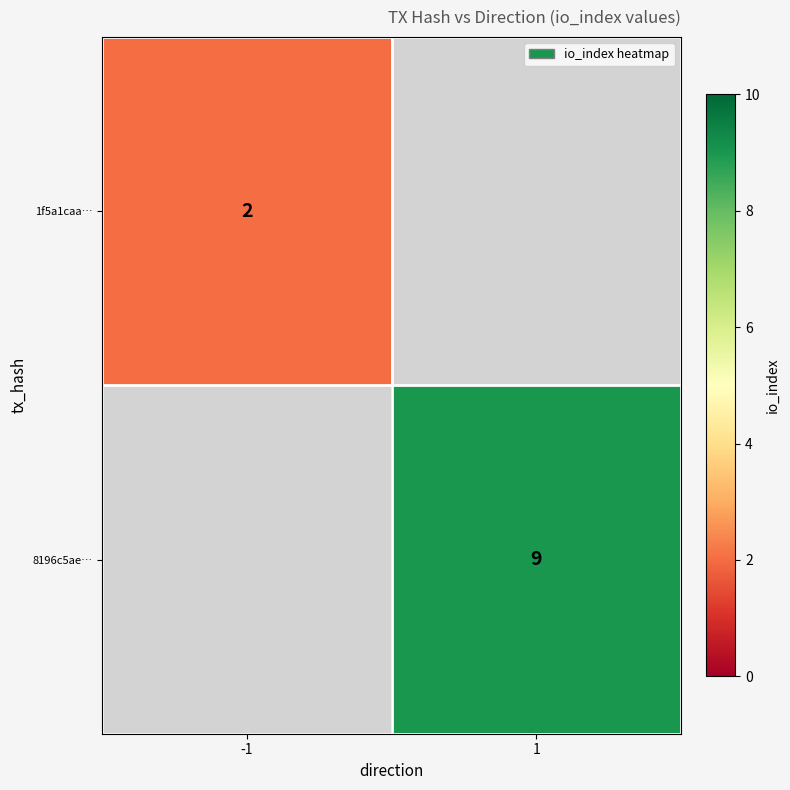

Is the value of 8196c5ae… at 1 greater than the value of 1f5a1caa… at -1?

Yes